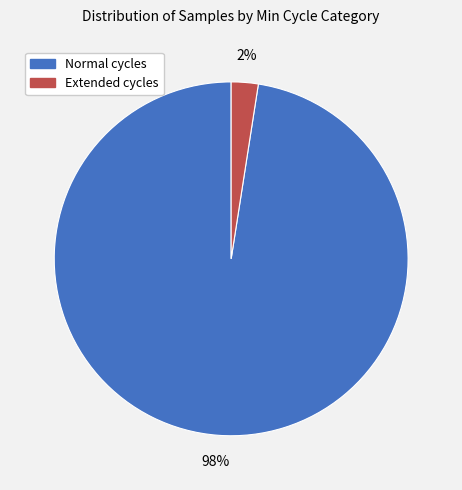

Is there a majority slice in this chart?

Yes